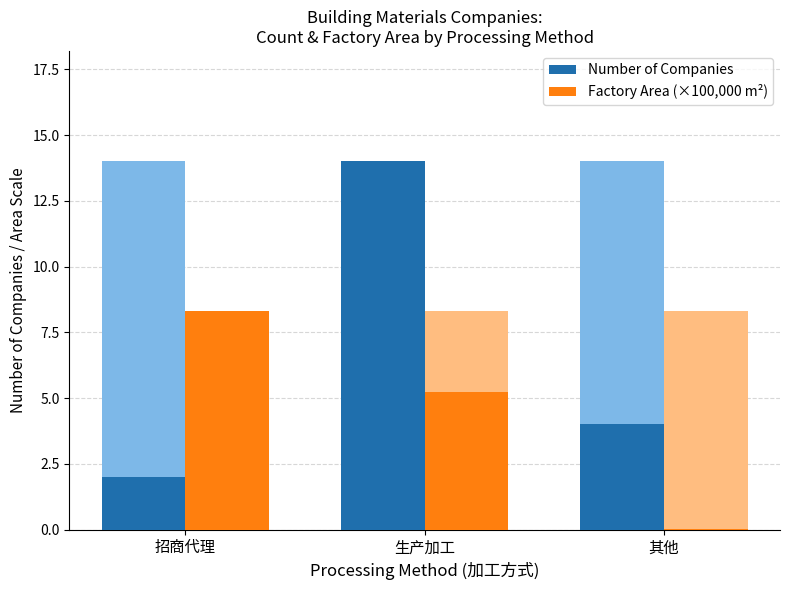

Reading left to right, transcribe all the data shown in this chart.

Number of Companies: 2.0	14.0	4.0
Factory Area (×100,000 m²): 8.3	5.2	0.0